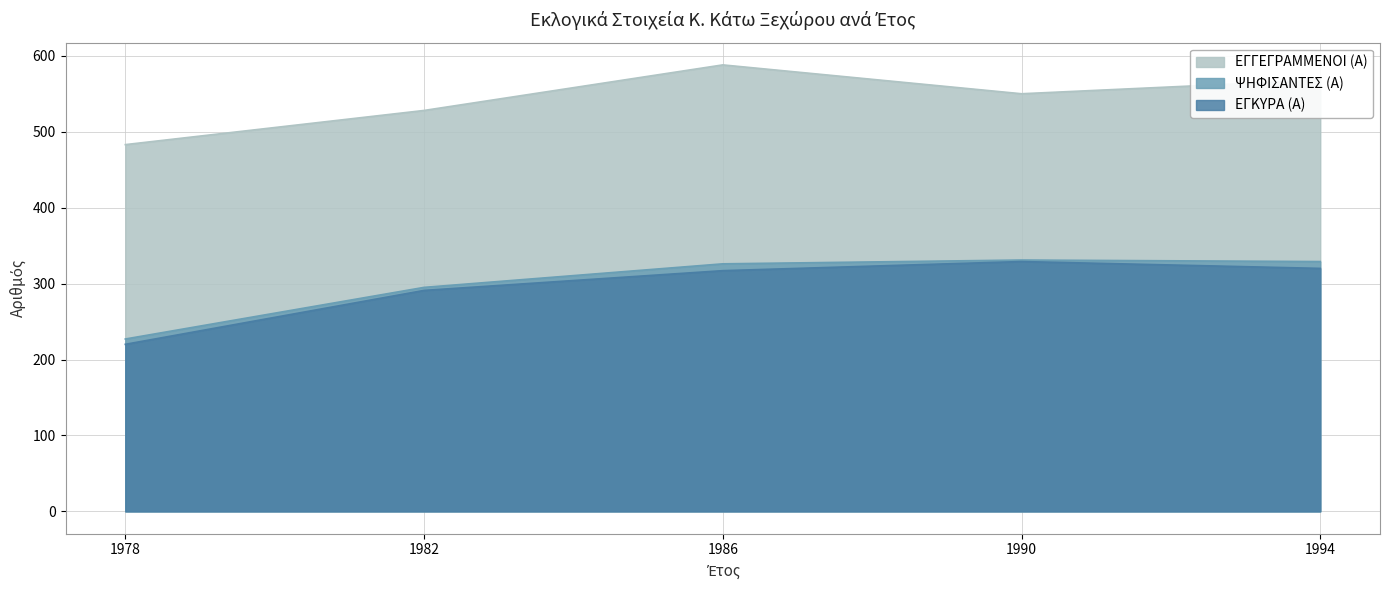

What are all the series names shown in the legend?

ΕΓΓΕΓΡΑΜΜΕΝΟΙ (Α), ΨΗΦΙΣΑΝΤΕΣ (Α), ΕΓΚΥΡΑ (Α)